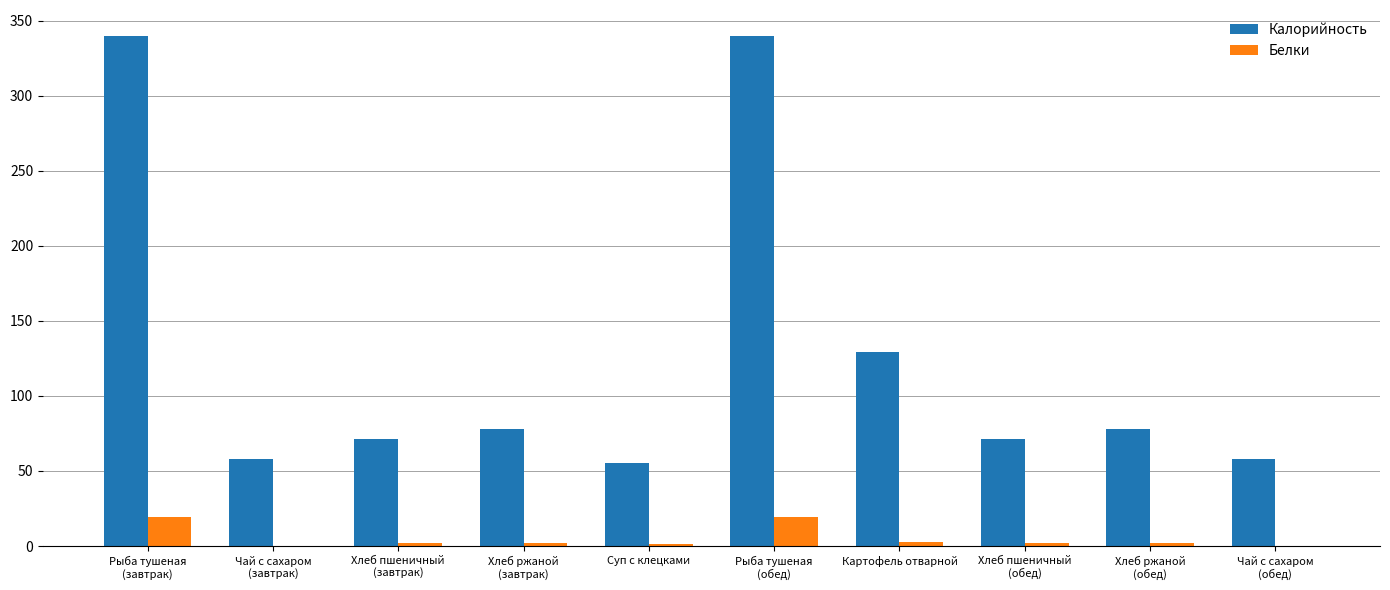

The value of Калорийность at Чай с сахаром
(завтрак) is 58.0. True or false?

True